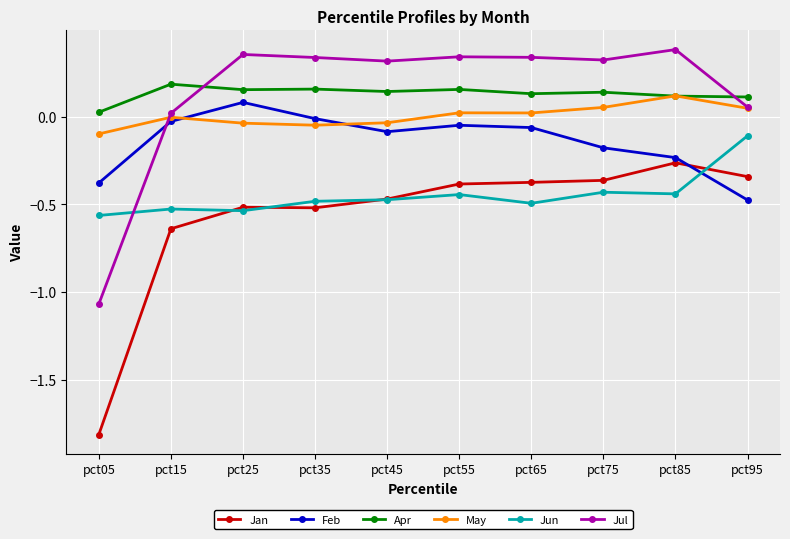

At which label does Jun reach its minimum?

pct05